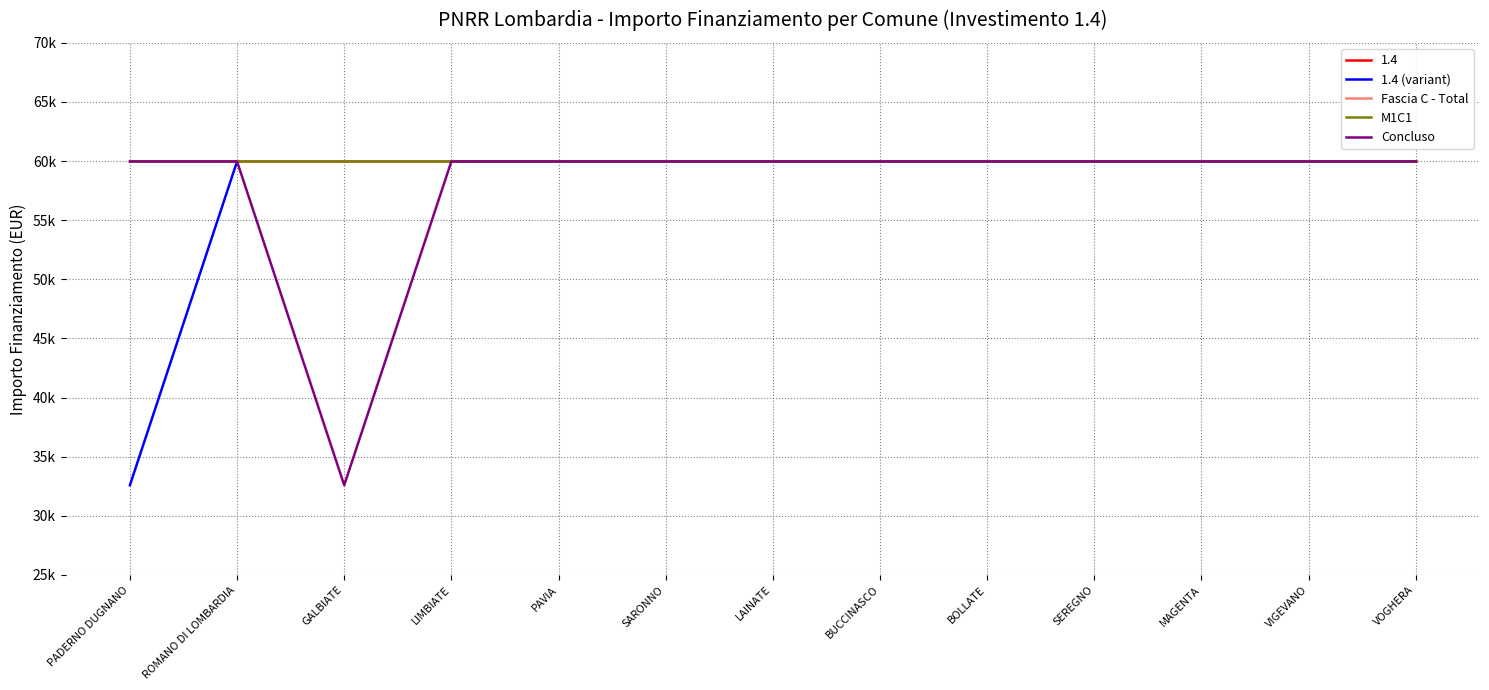

What is the label of the 1st point from the right?

VOGHERA